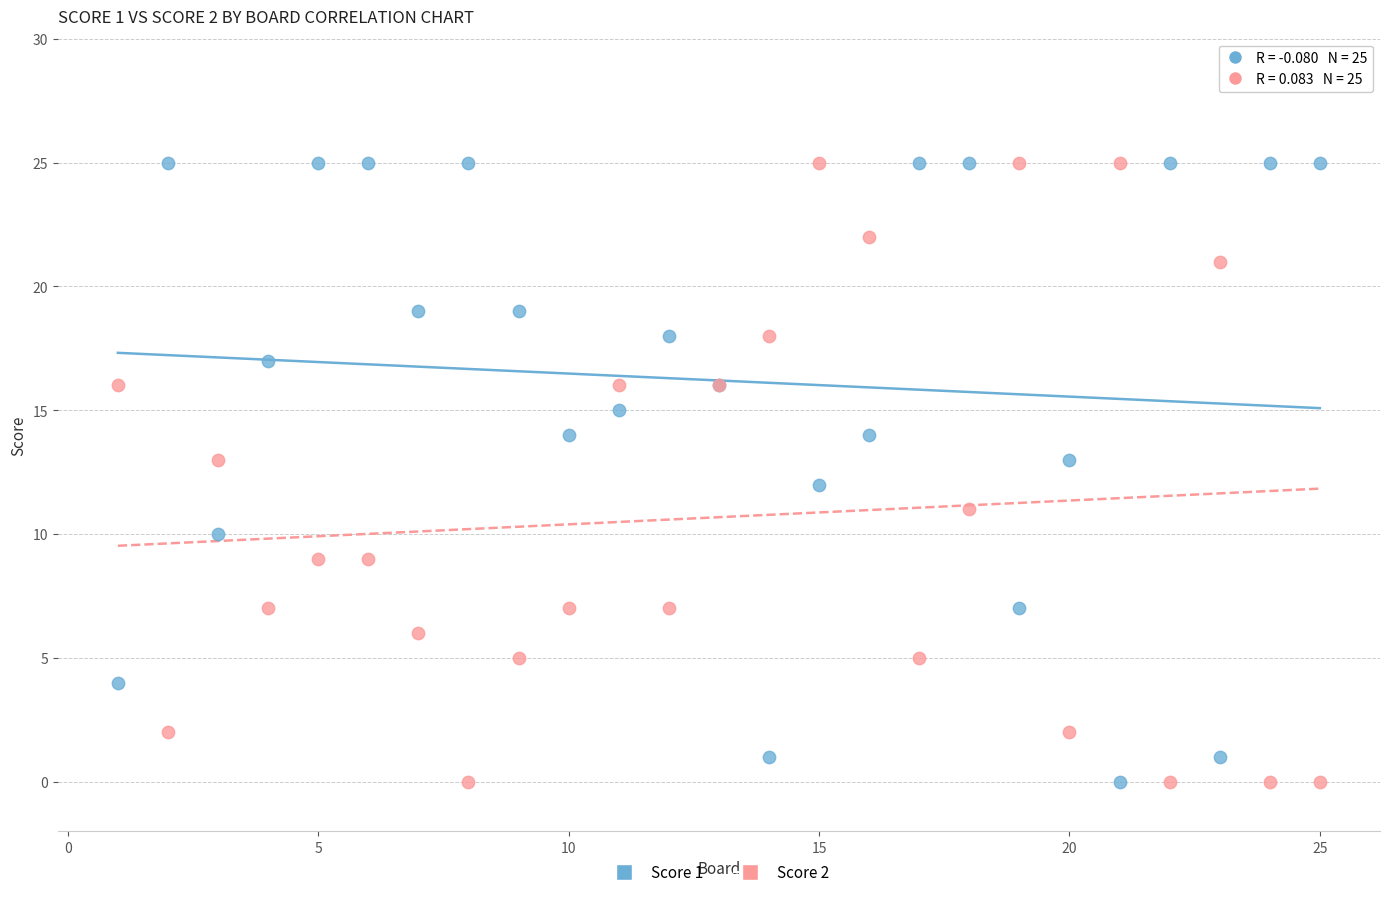

What is the X range (max minus min) for the scatter plot?

24